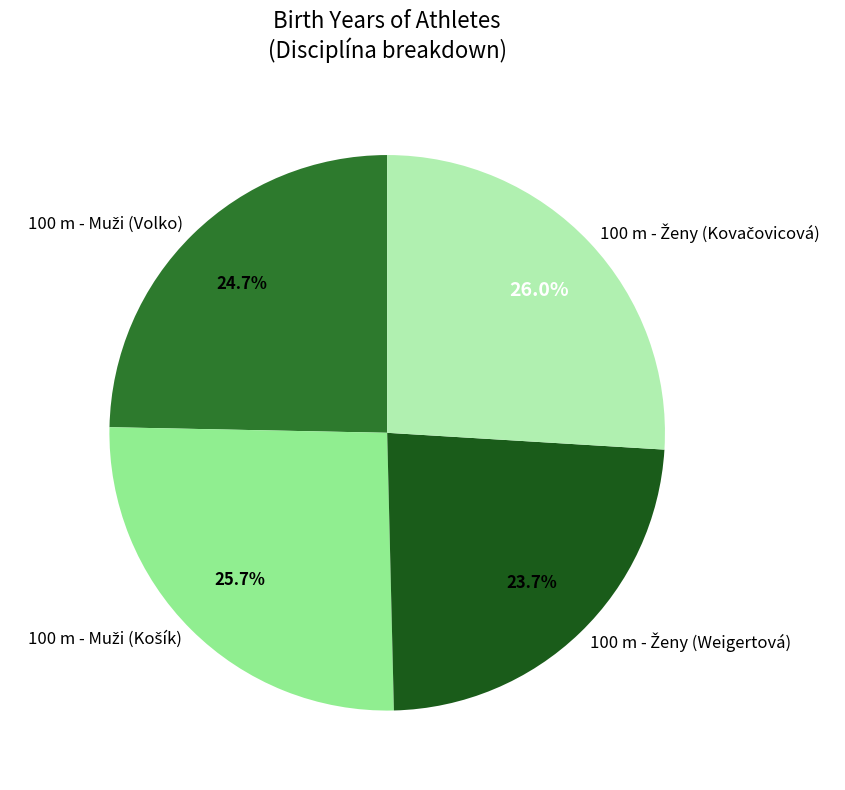

Is there any slice that represents more than half of the pie?

No